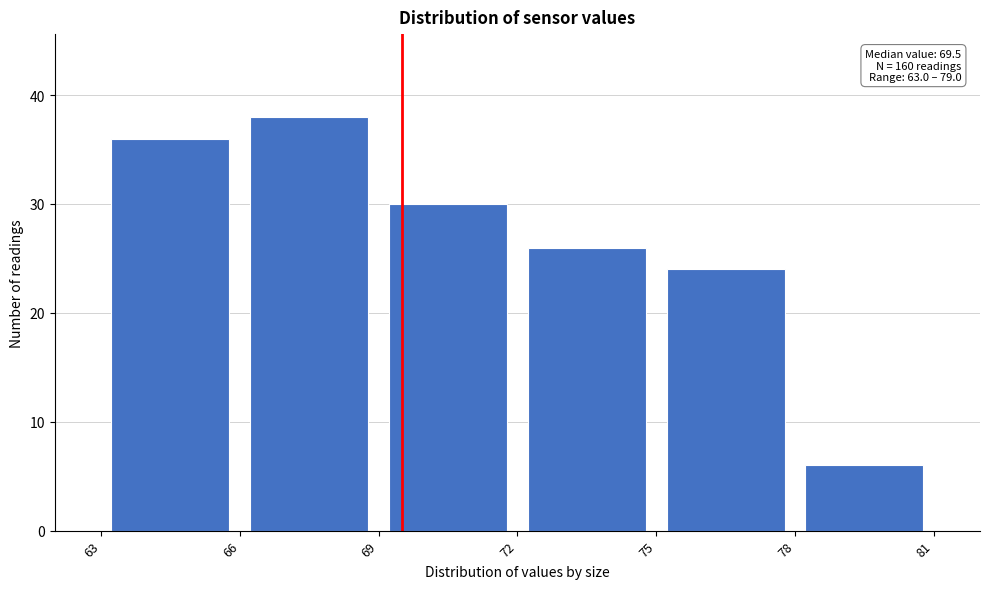

Which range on the x-axis has the tallest bar?

66 to 69